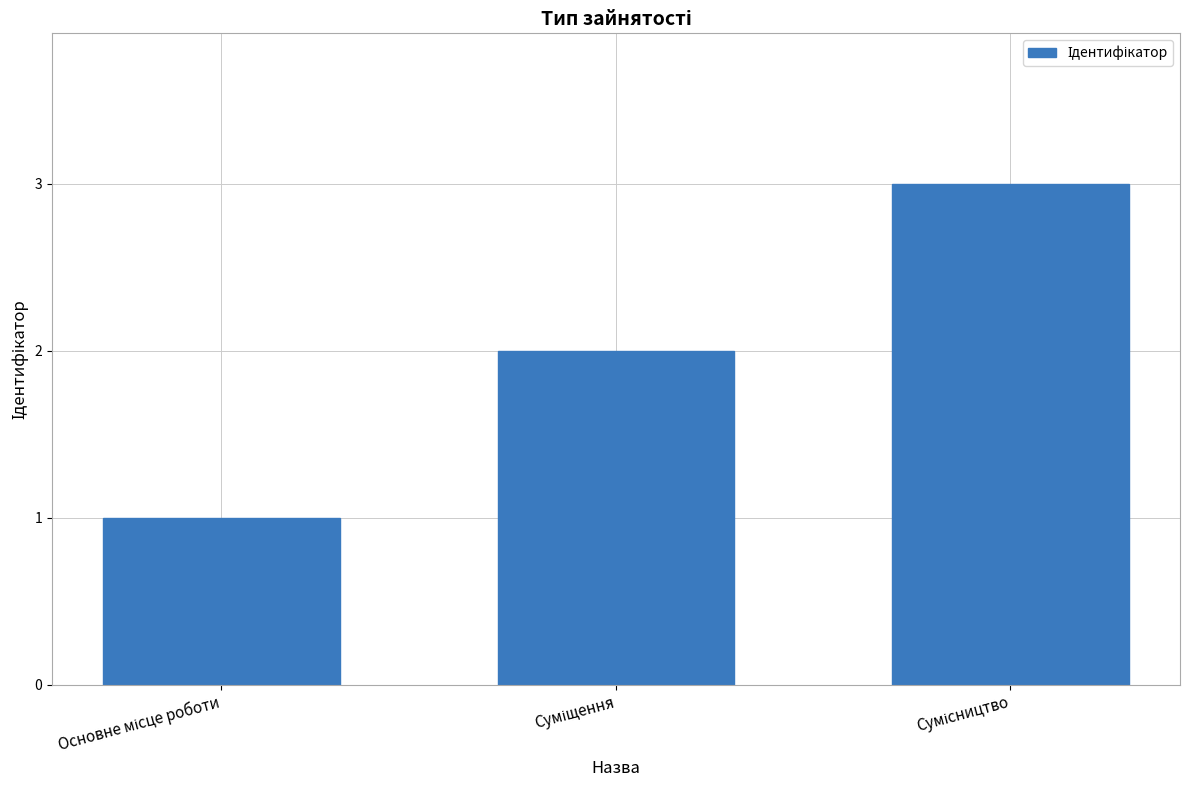

What is the maximum value shown in the chart?

3